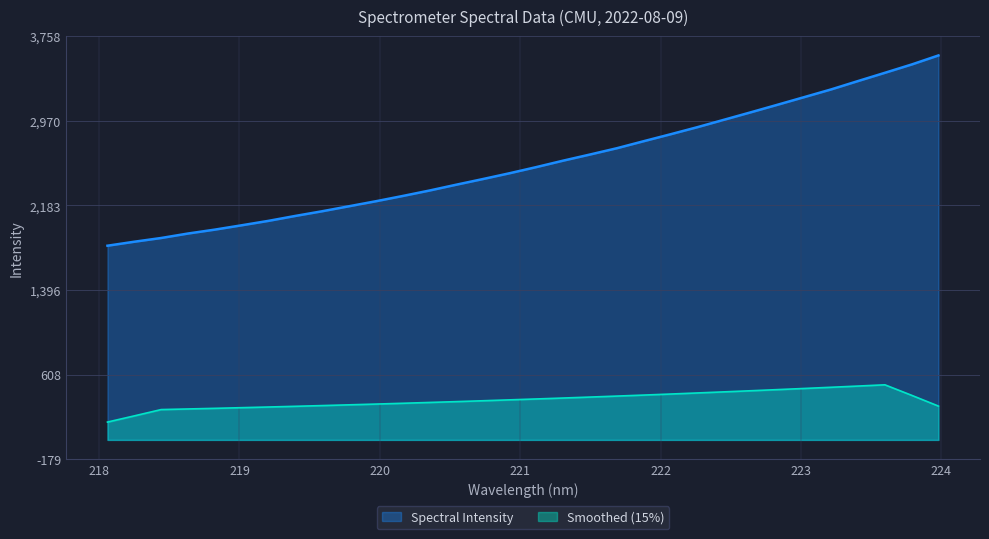

True or false: the data shows 4308.8 at 221.4993.

False